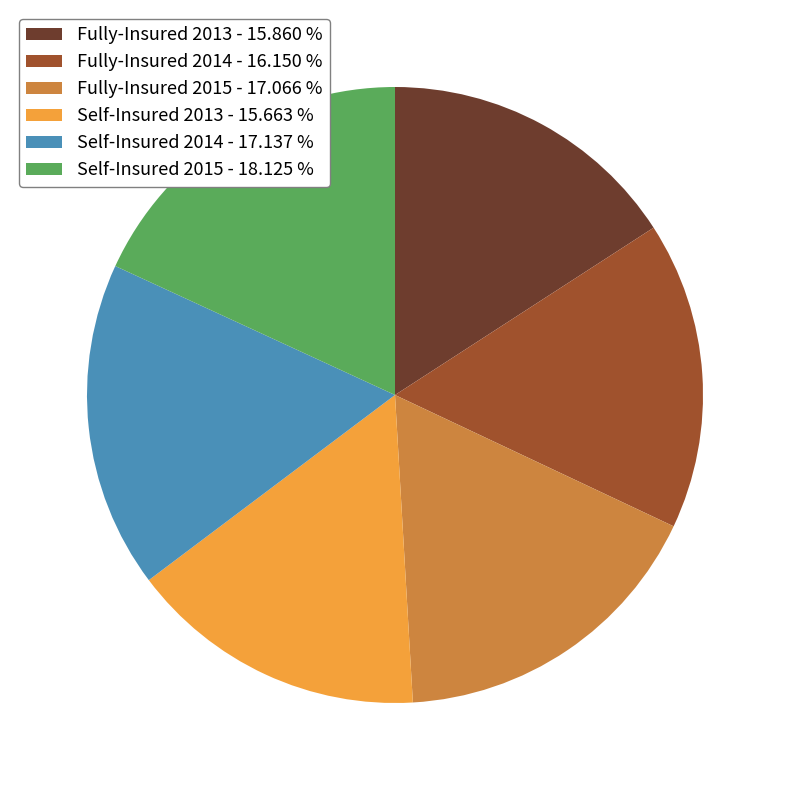

Is the sum of Self-Insured 2013 - 15.663 % and Self-Insured 2014 - 17.137 % greater than half?

No